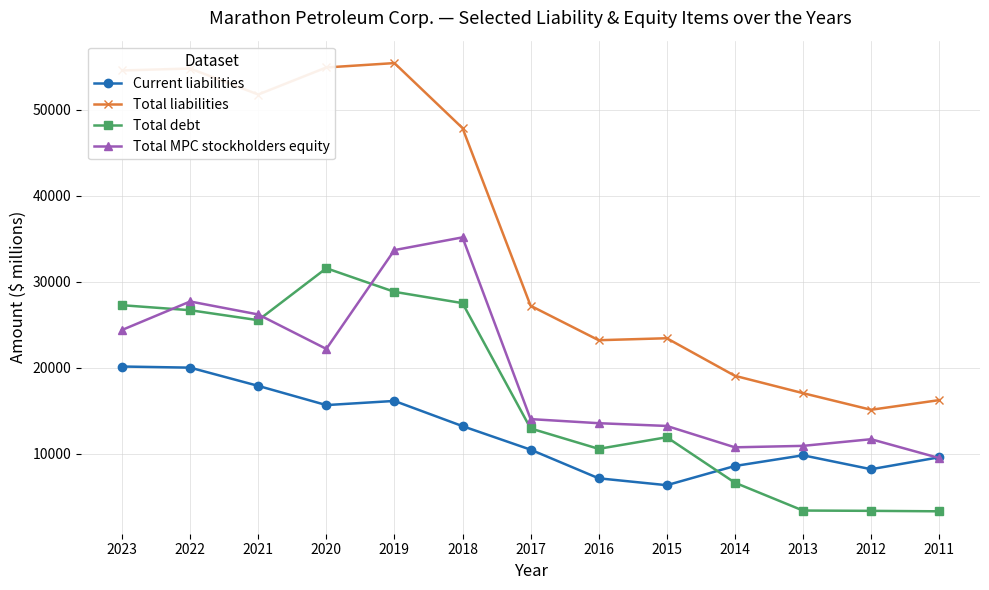

What is the sum of the Total liabilities values at 2020 and 2016?

78148